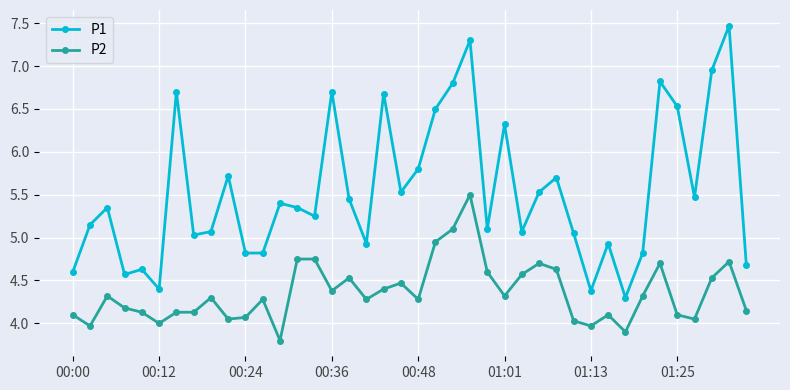

What is the sum of all P2 values?

174.2